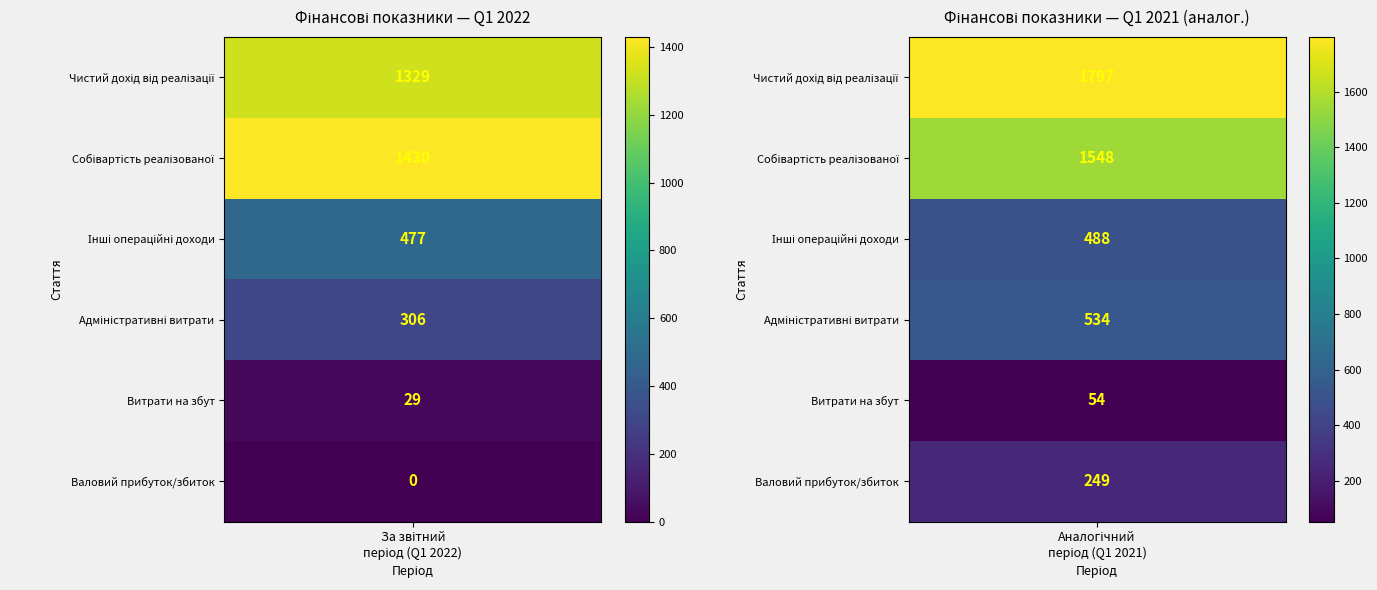

What is the greatest value displayed?

1797